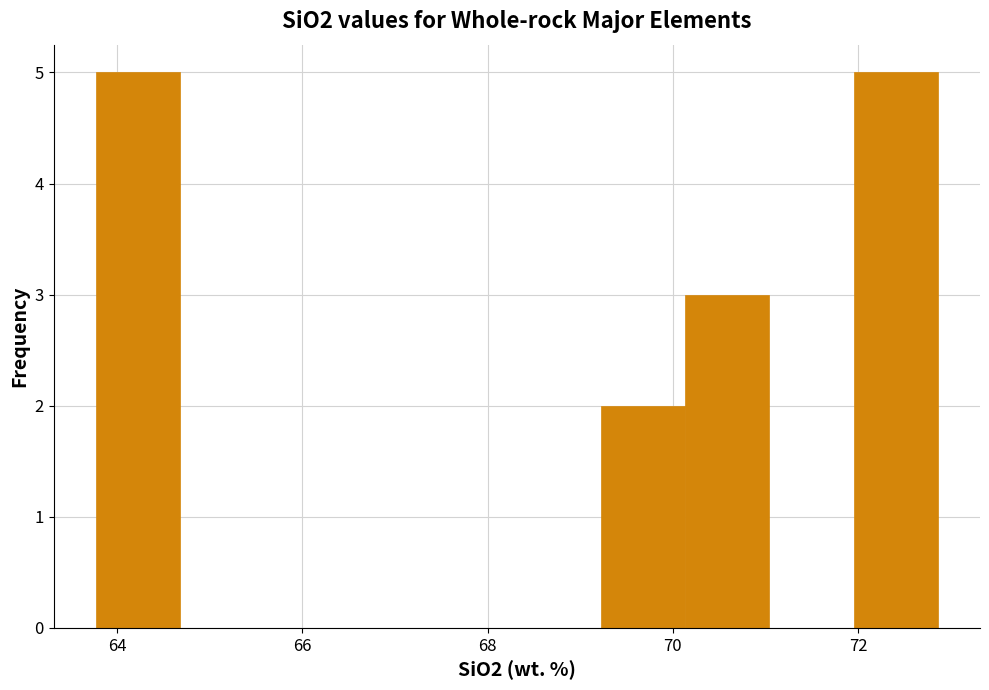

What is the height of the bar covering 72.0 to 72.8 on the x-axis? Neither the bar edges nor the heights are printed on the chart, so give them approximately, as read against the axes.

5